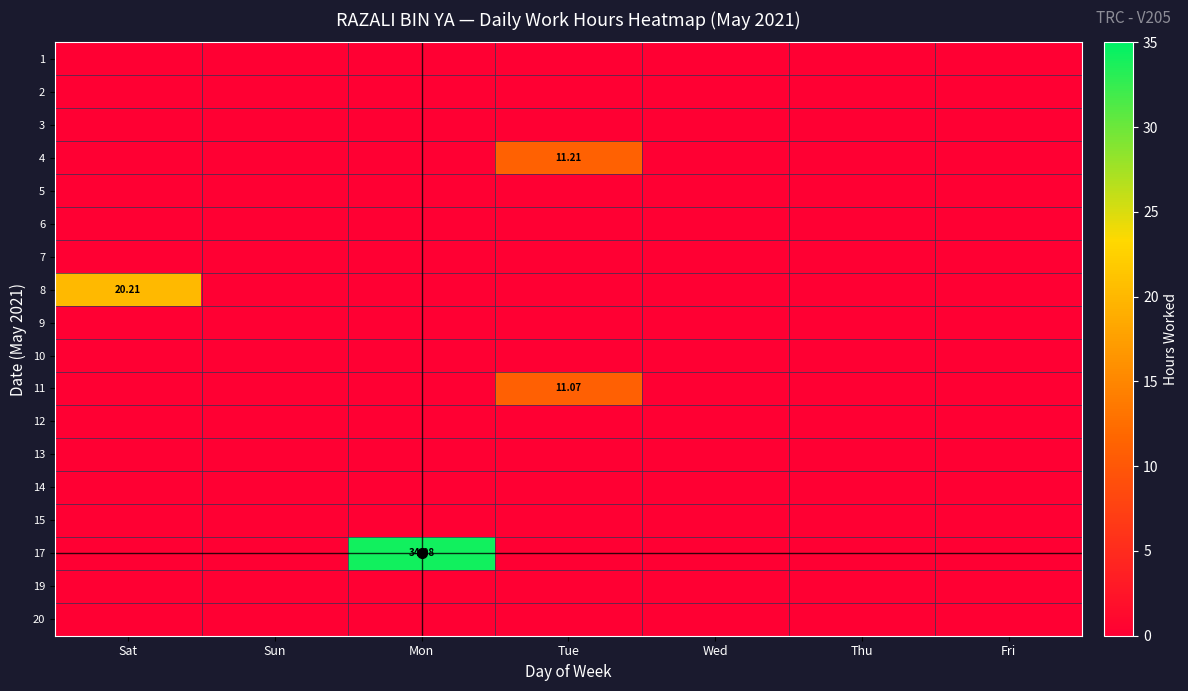

Is it true that 17 equals 12.1 at Sun?

False